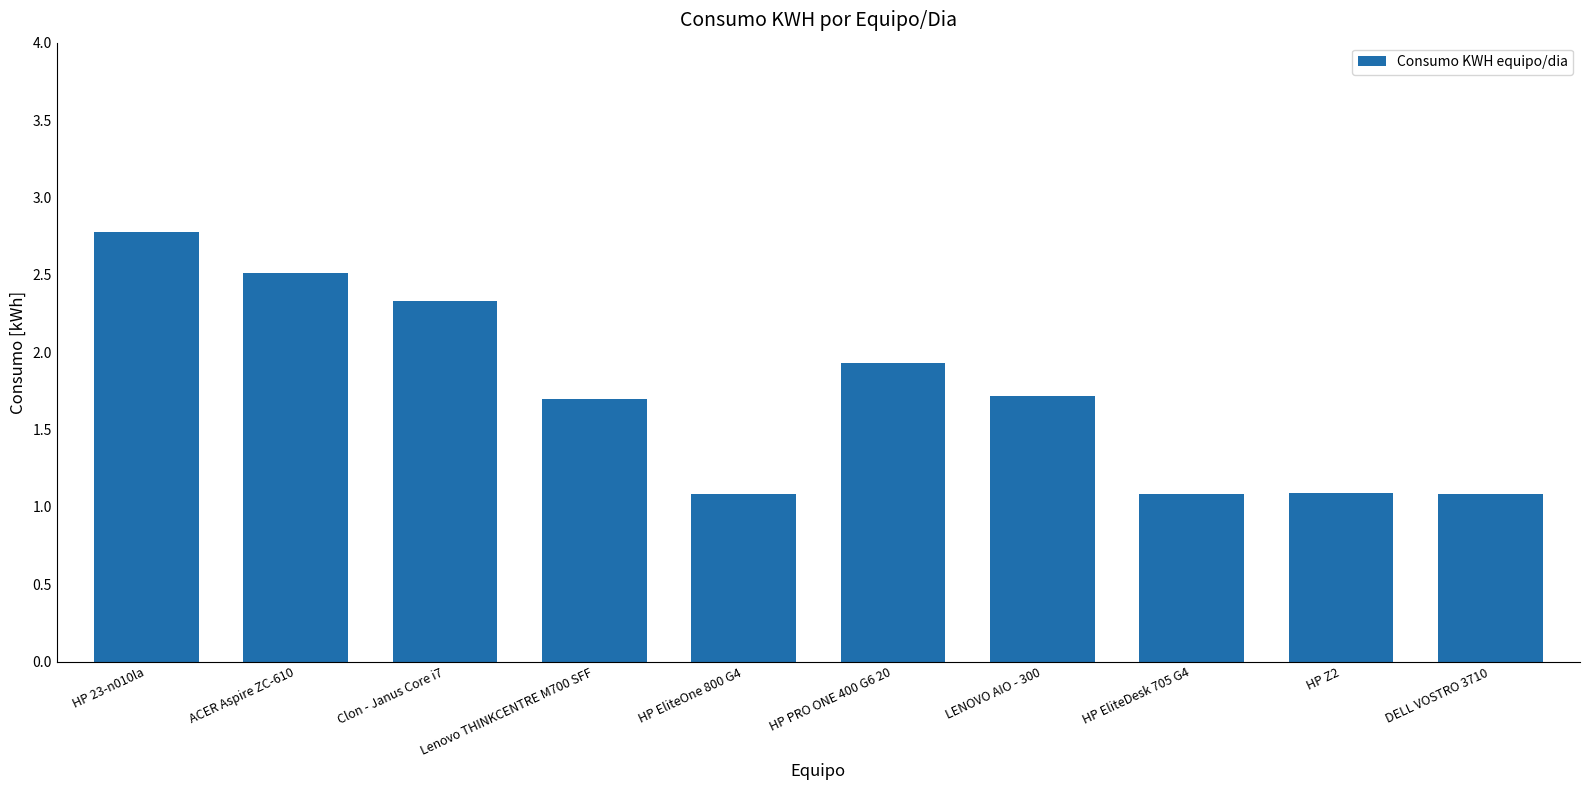

What is the ratio of the value at HP EliteOne 800 G4 to the value at HP Z2?

1.0